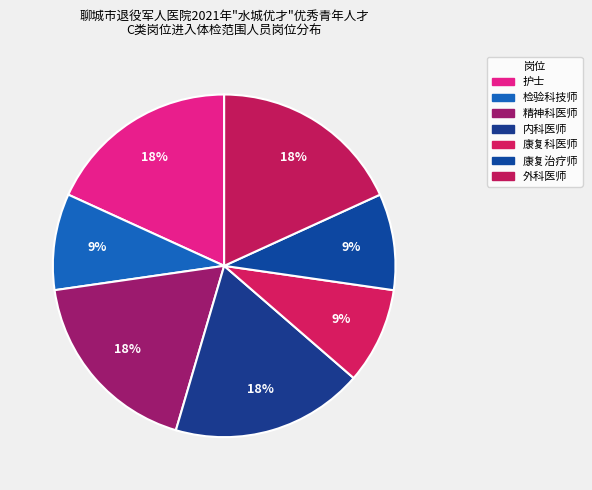

What is the change in value from 内科医师 to 康复治疗师?

-1